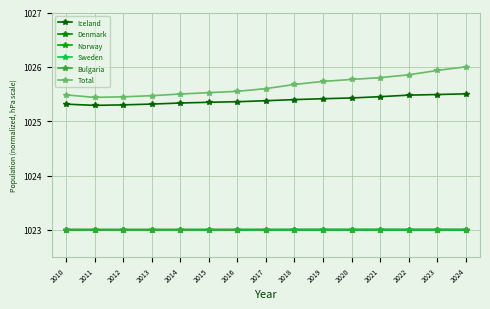

Is this an area chart (filled region under the line)?

No